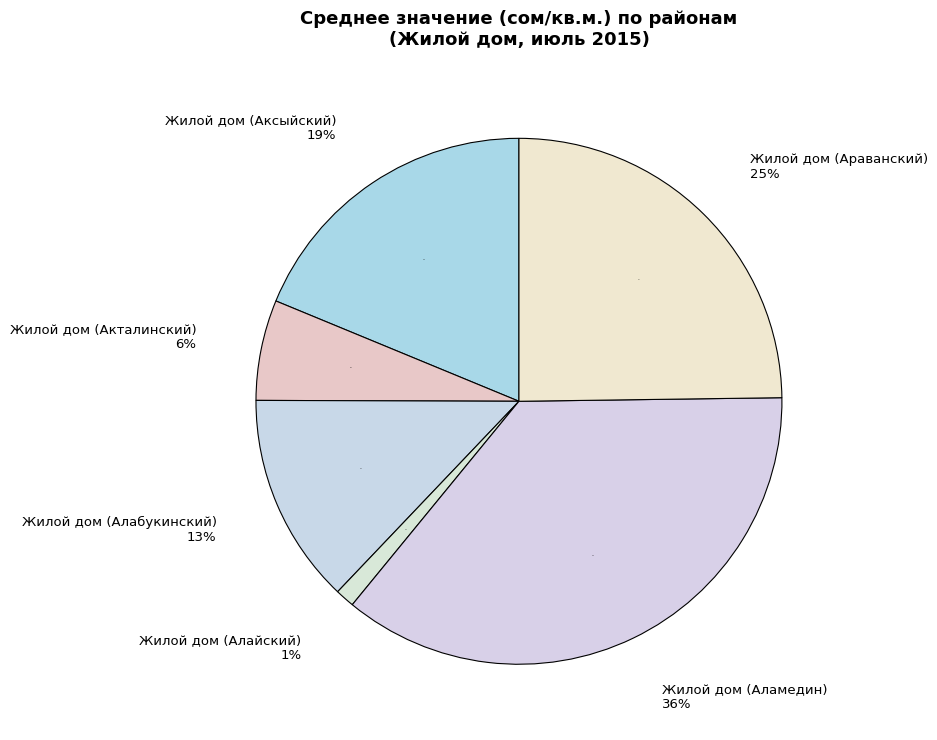

How many slices are in this pie chart?

6